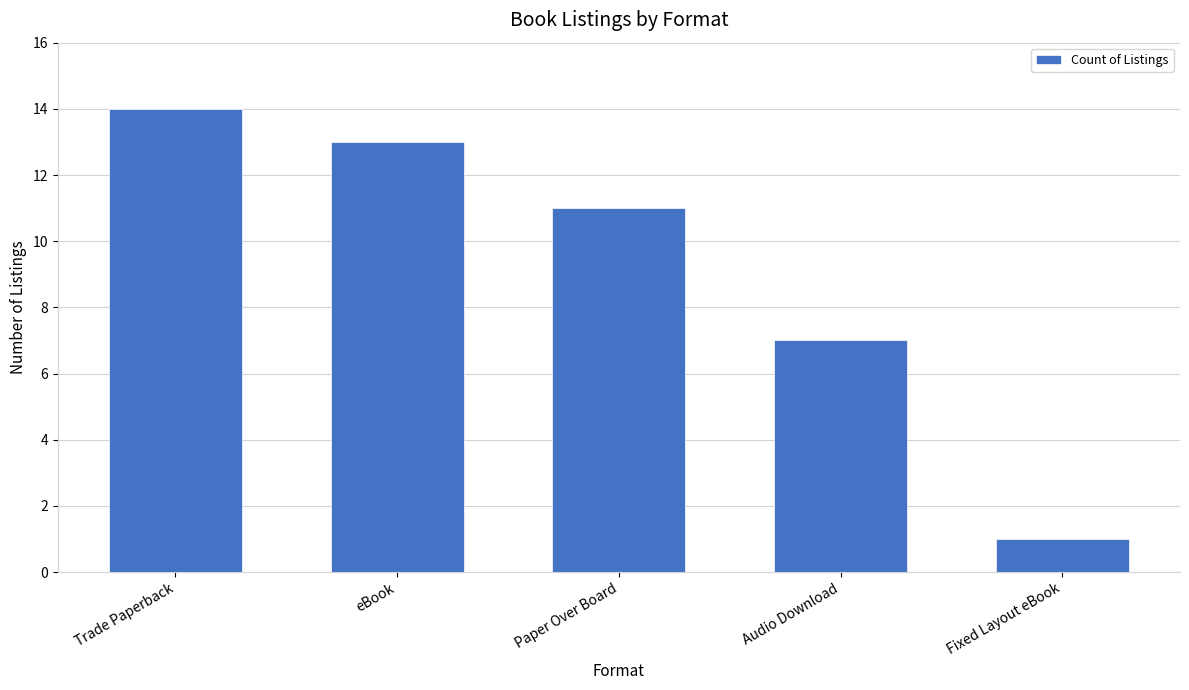

Rank the categories by value from highest to lowest.

Trade Paperback, eBook, Paper Over Board, Audio Download, Fixed Layout eBook